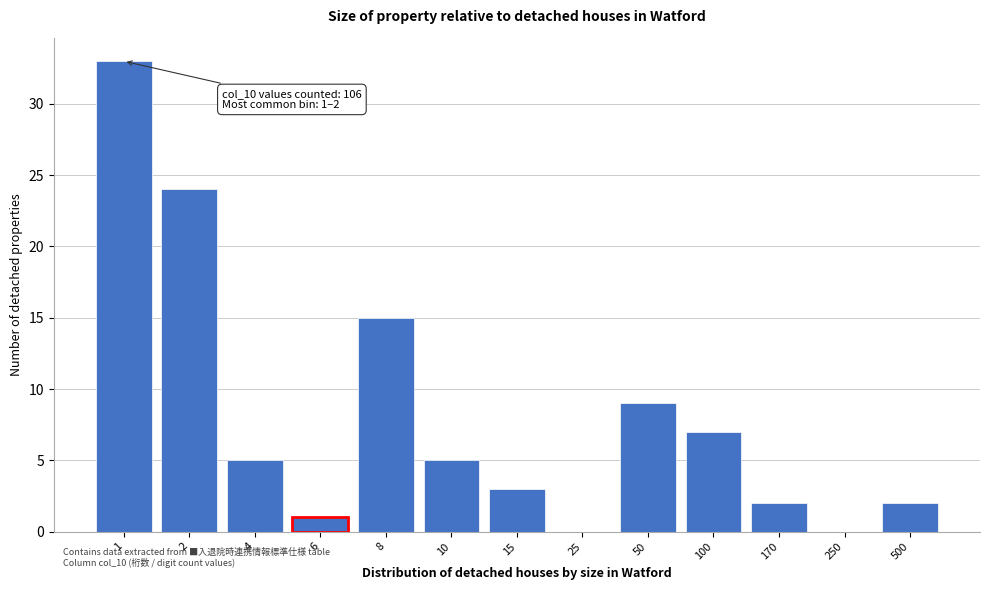

Reading left to right, what are all the values shown in this chart?

1=33	2=24	4=5	6=1	8=15	10=5	15=3	25=0	50=9	100=7	170=2	250=0	500=2